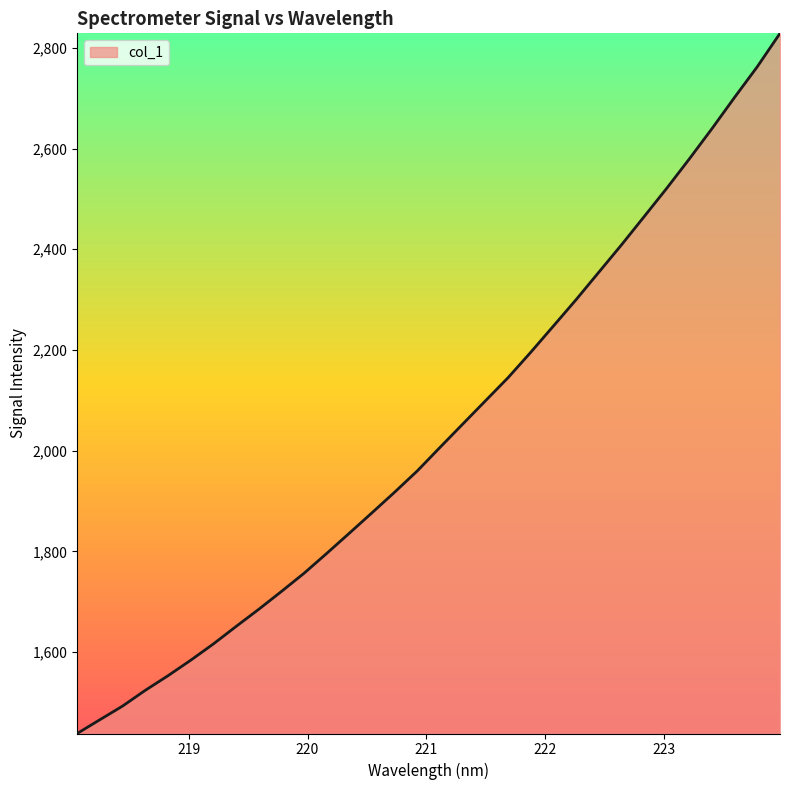

What is the maximum value shown in the chart?

2828.7